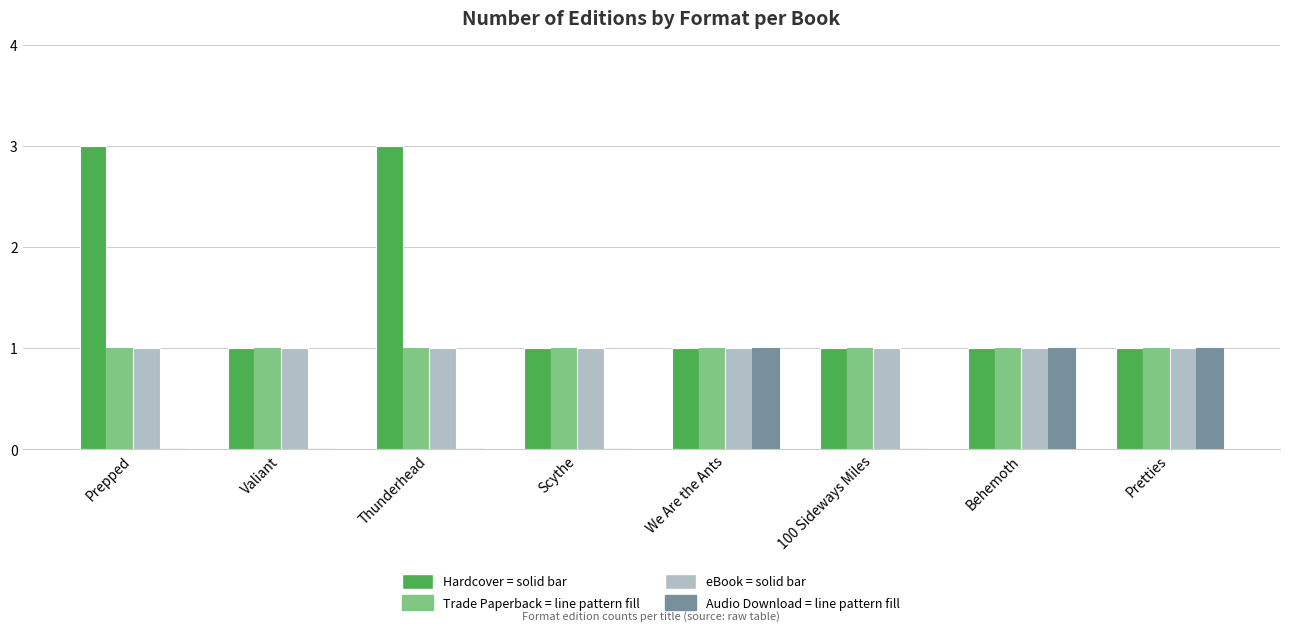

Are the bars grouped side by side (vs. stacked)?

Yes